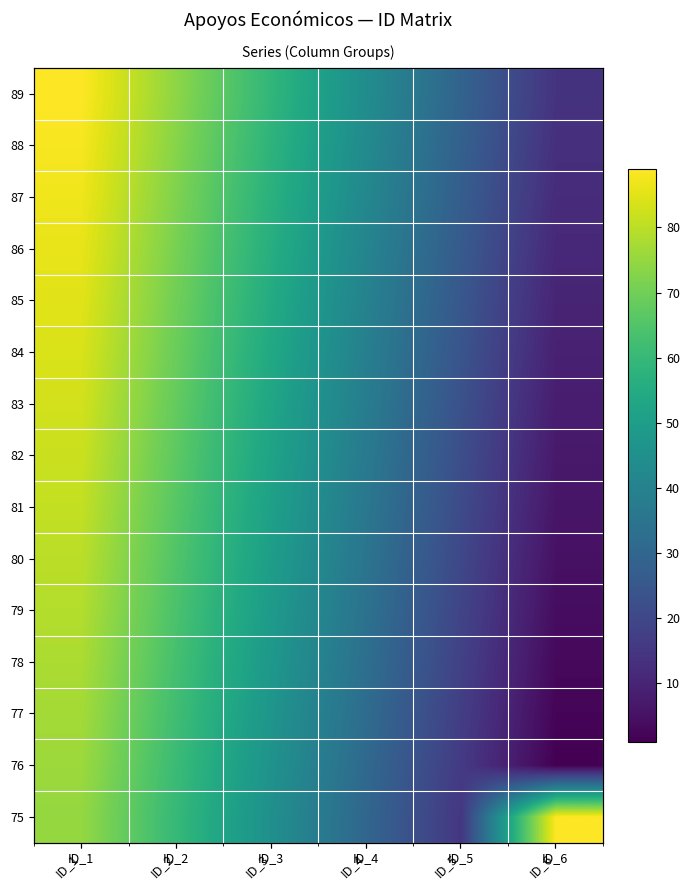

What is the total value across all series at ID_2?

1005